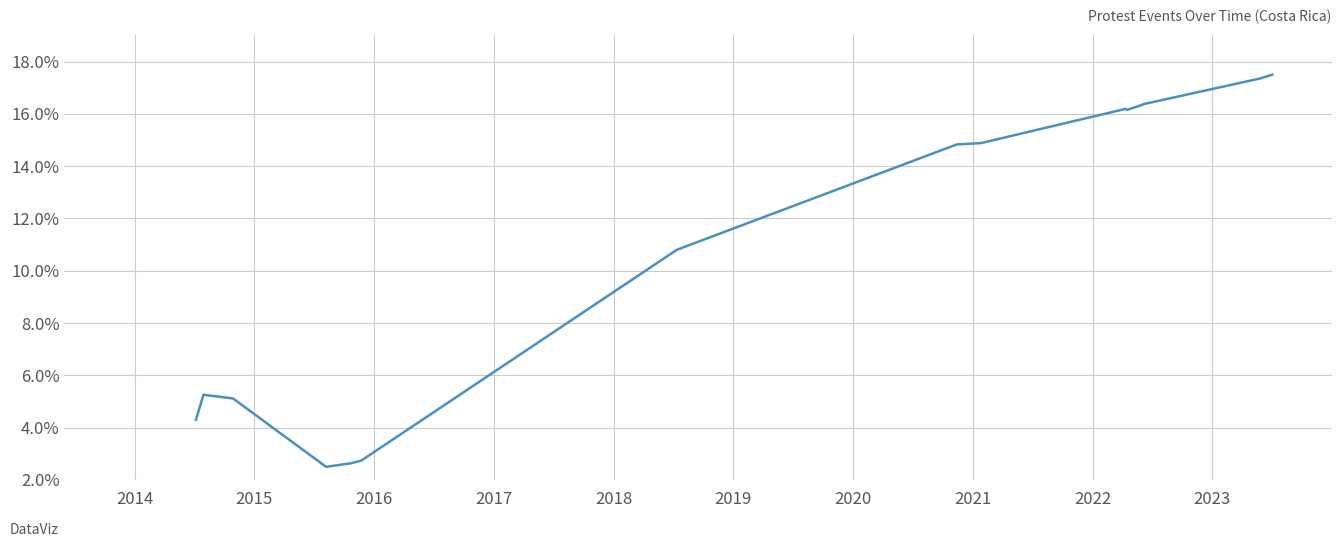

What is the minimum value shown in the chart?

2.5